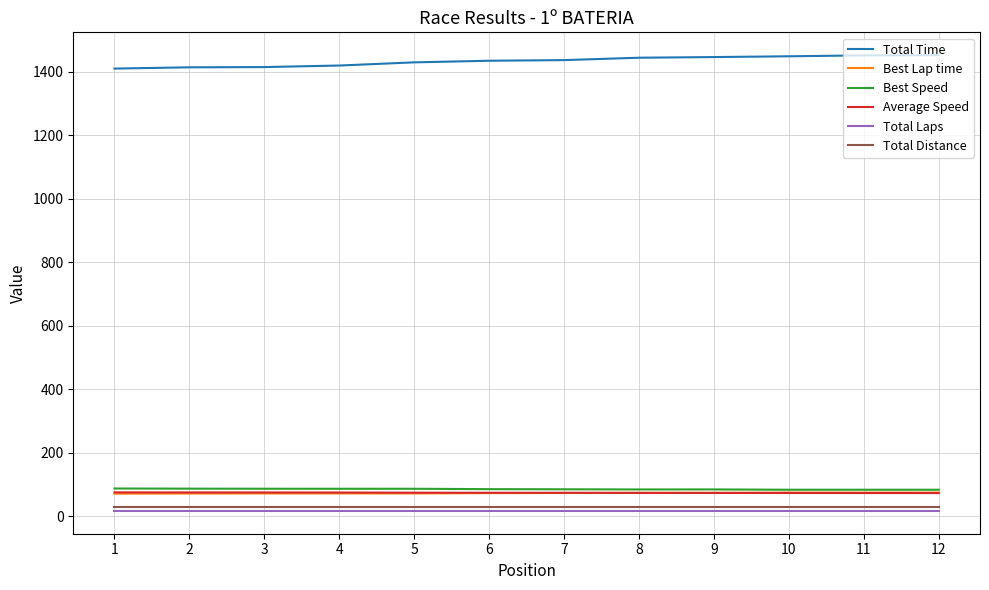

Is the value of Average Speed at 7 greater than the value of Total Laps at 9?

Yes